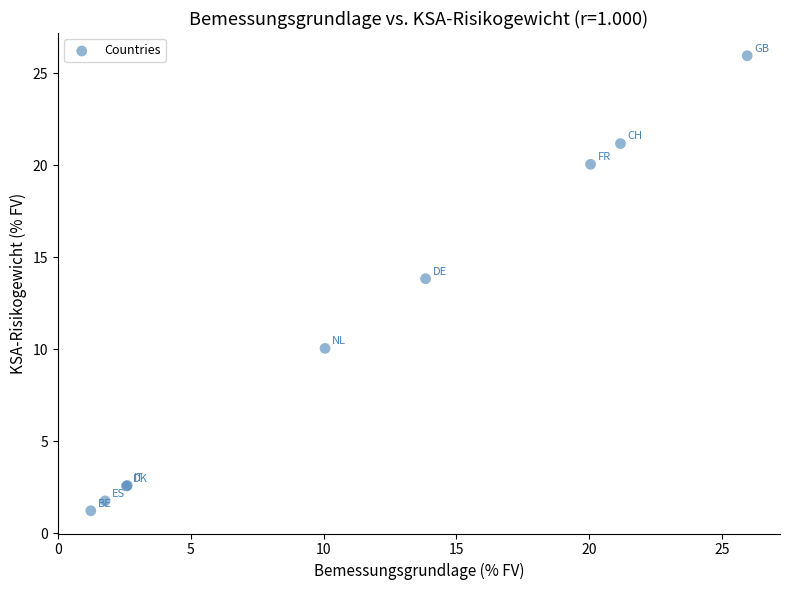

What Y value in the scatter plot is closest to 13?

13.8